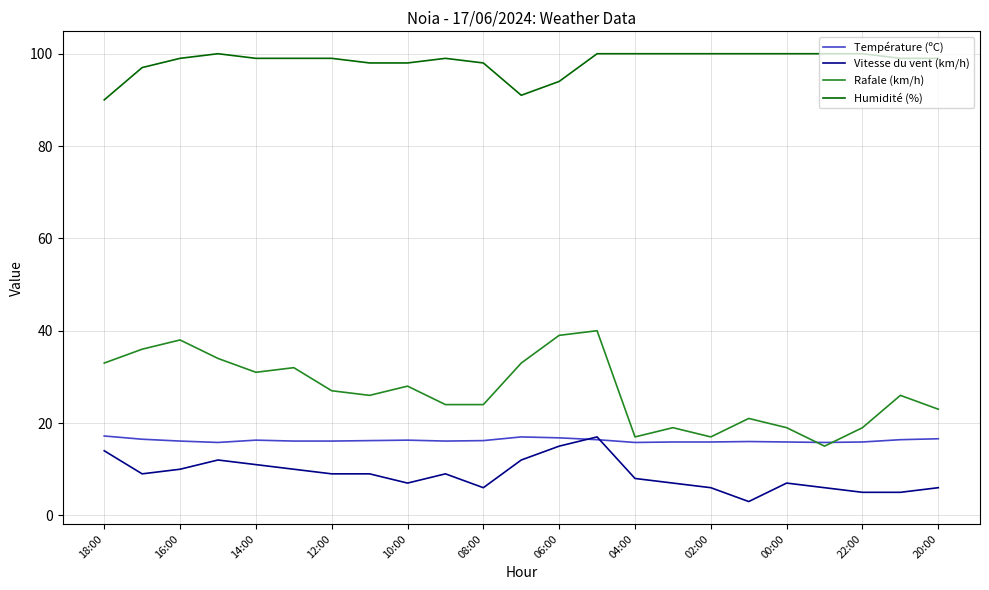

What is the maximum value shown in the chart?

100.0